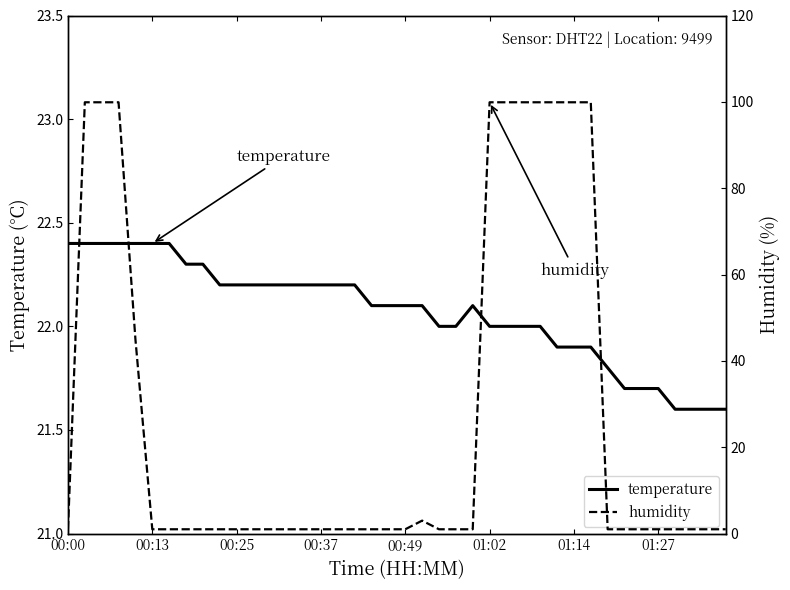

What is the sum of all humidity values?

1075.0